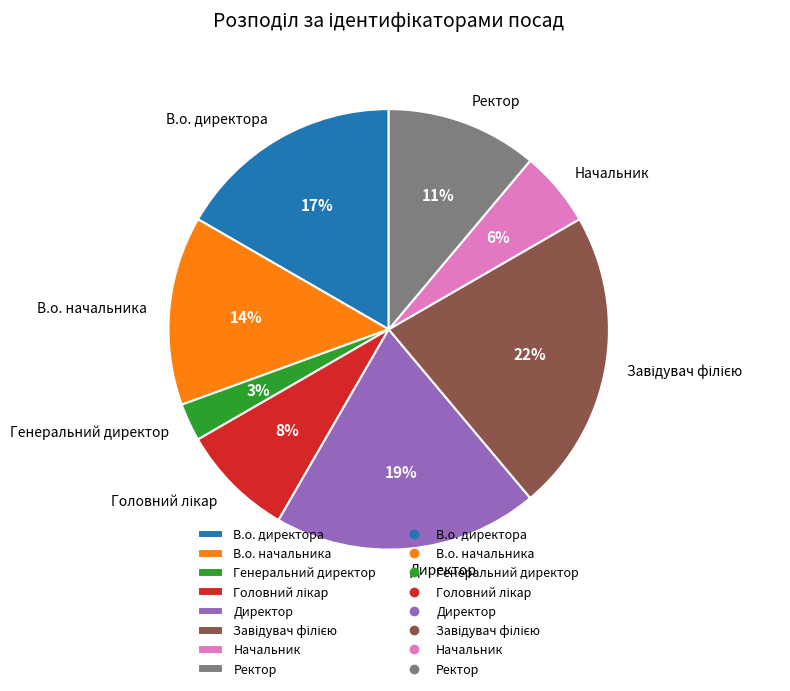

The Начальник slice represents 6% of the pie. True or false?

True